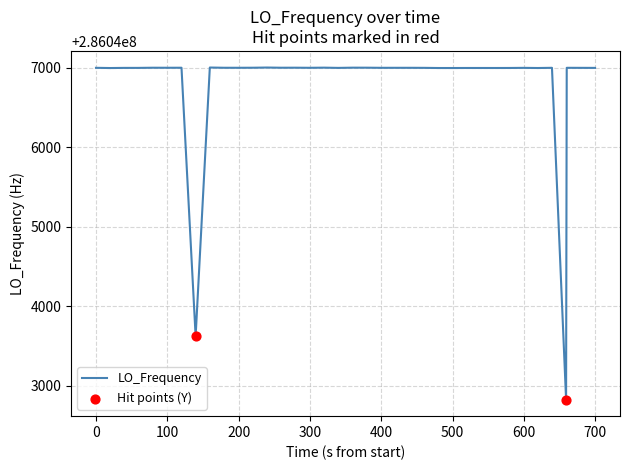

What is the greatest value displayed?

286047004.4